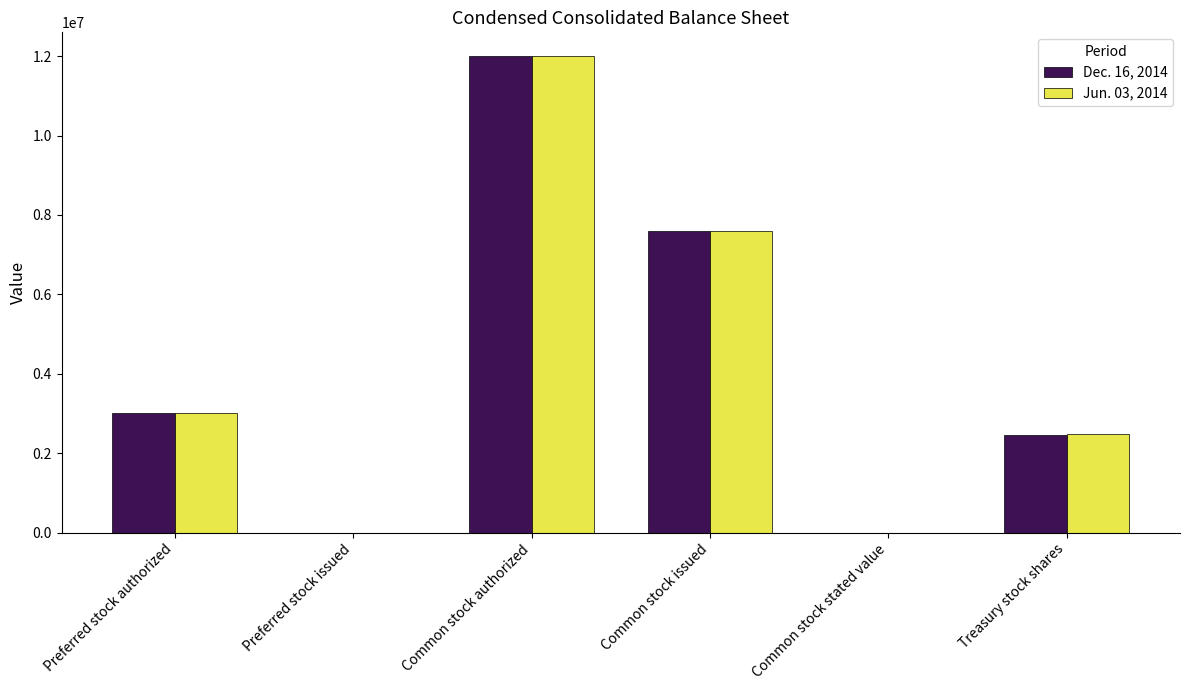

How many data points does each series have?

6